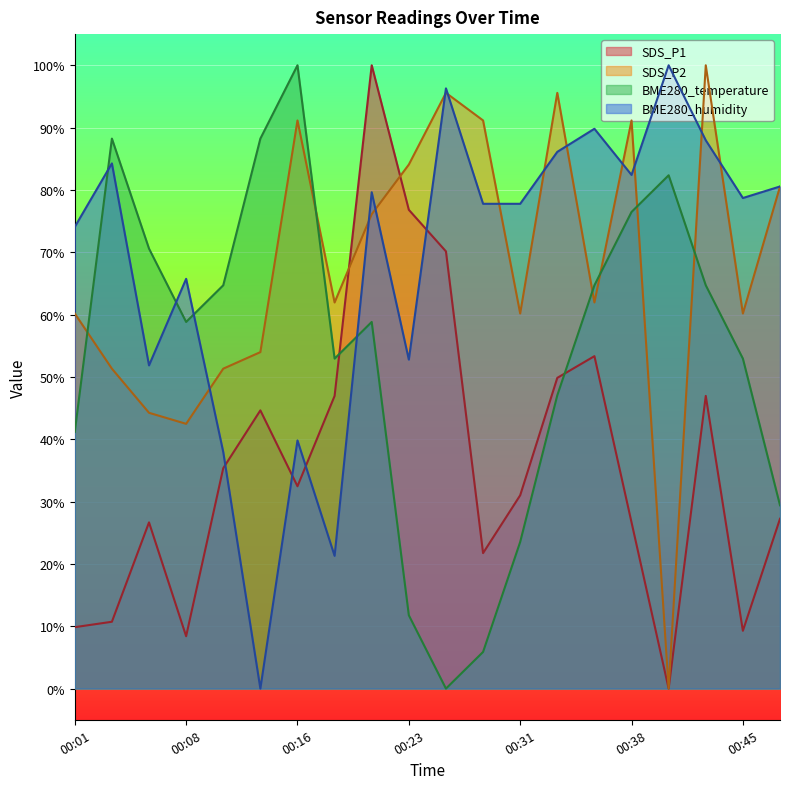

Rank the series by their maximum value, from lowest to highest.

SDS_P1, SDS_P2, BME280_temperature, BME280_humidity